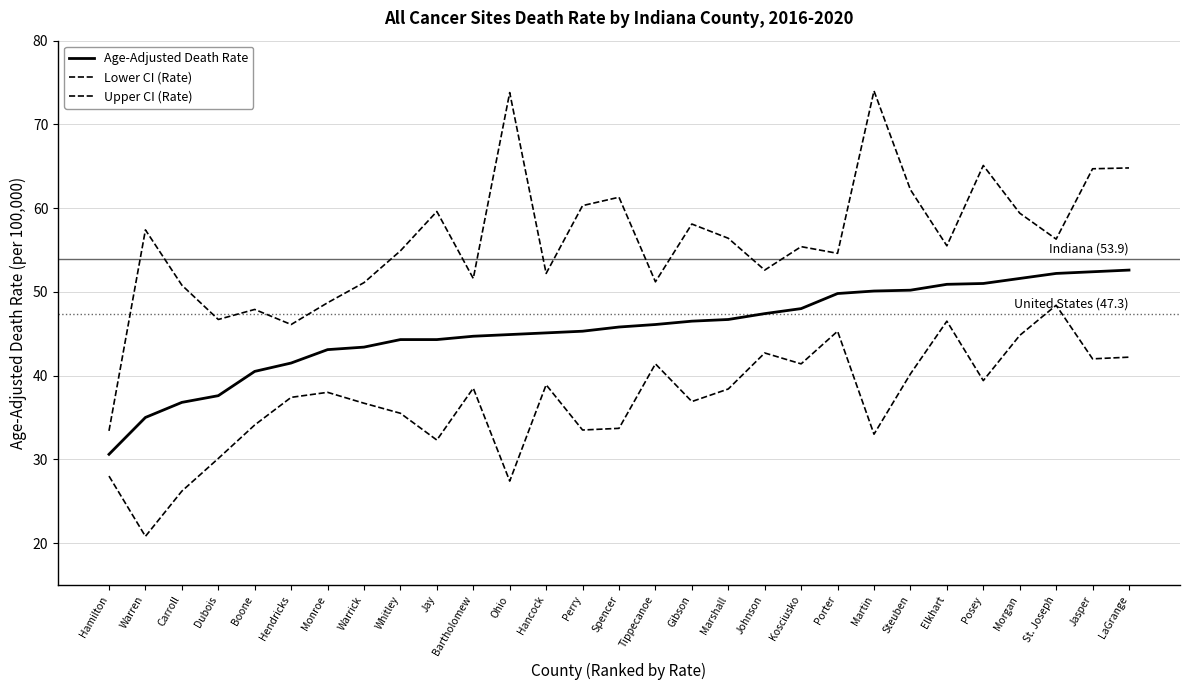

What is the sum of the Lower CI (Rate) values at Monroe and Spencer?

71.7